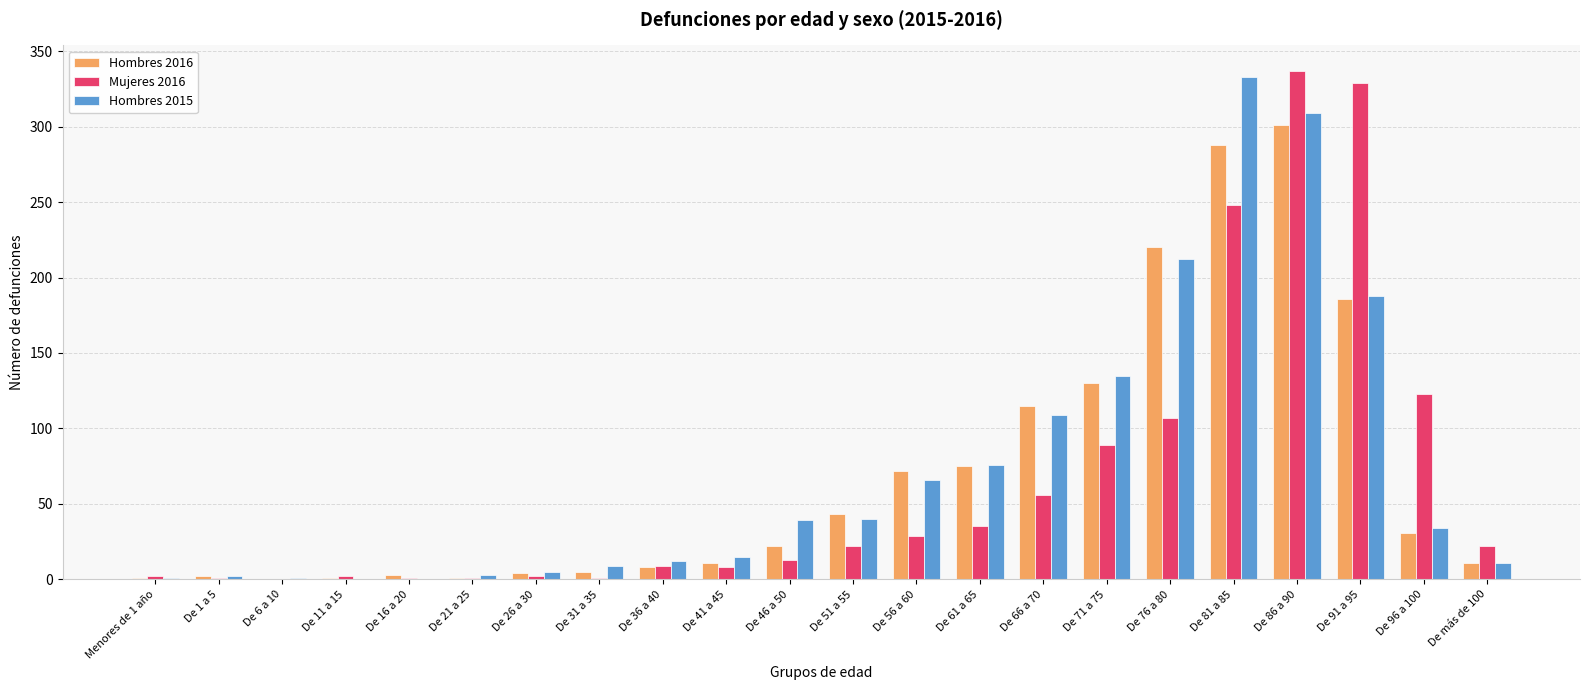

Which series changed the most between De 76 a 80 and De 91 a 95?

Mujeres 2016